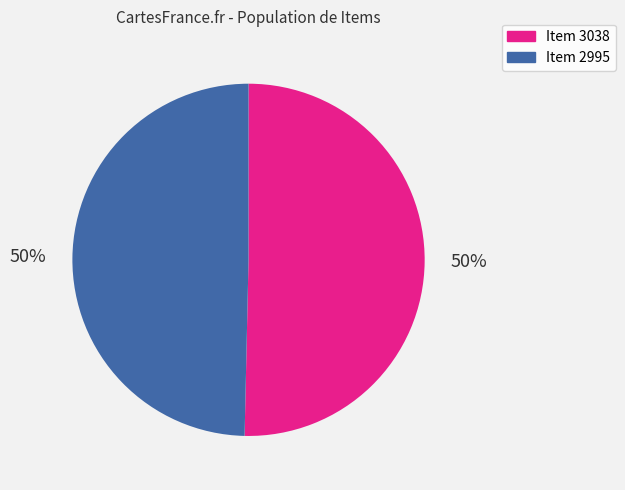

True or false: Item 3038 accounts for 60% of the total.

False